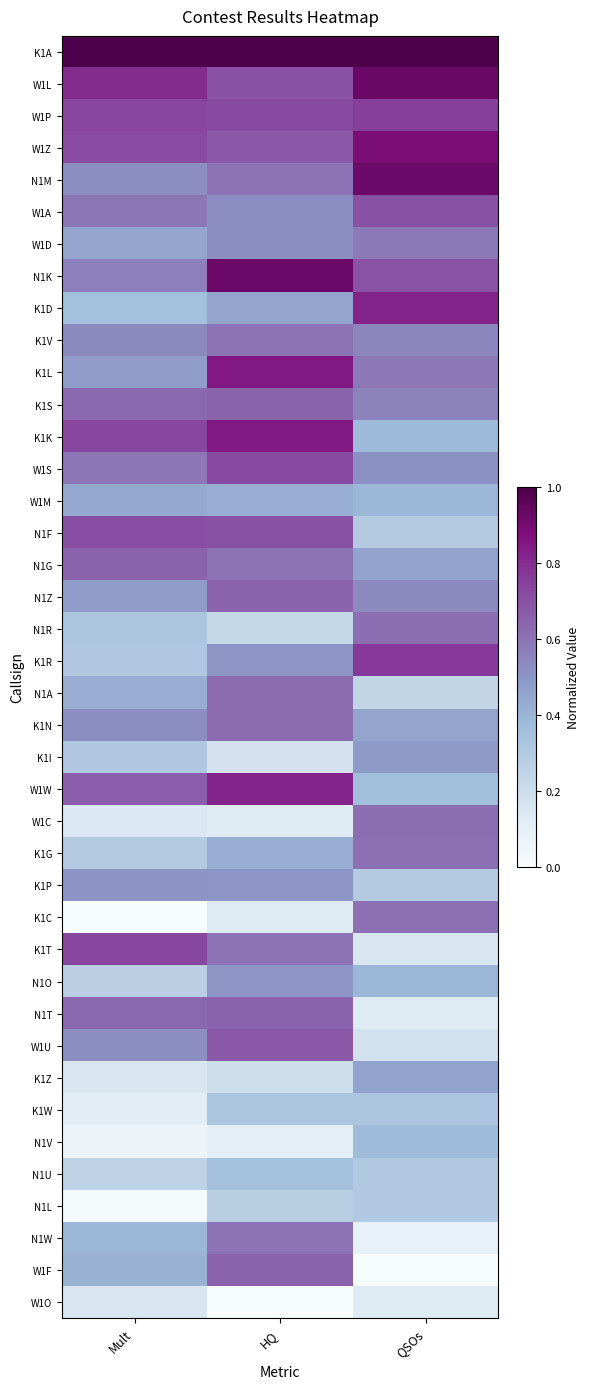

At which category is the sum across all series the highest?

HQ